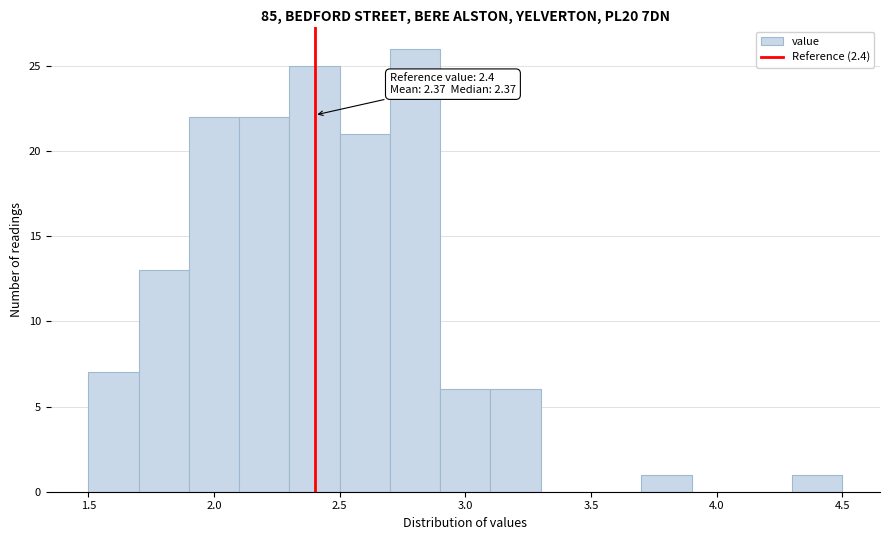

Over which range of the x-axis is the bar tallest?

2.7 to 2.9